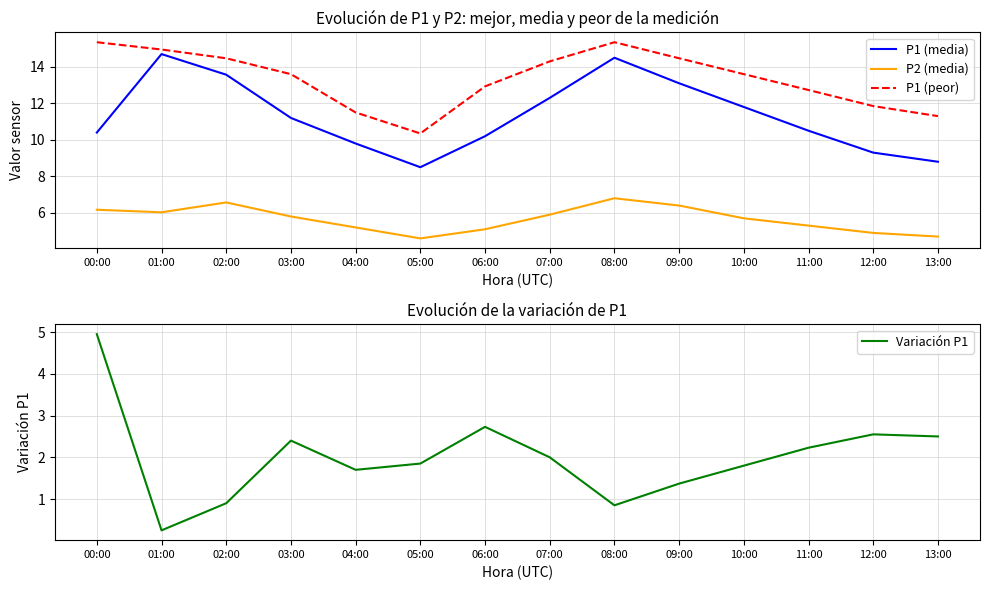

Is the value of P2 (media) at 04:00 greater than the value of Variación P1 at 08:00?

Yes